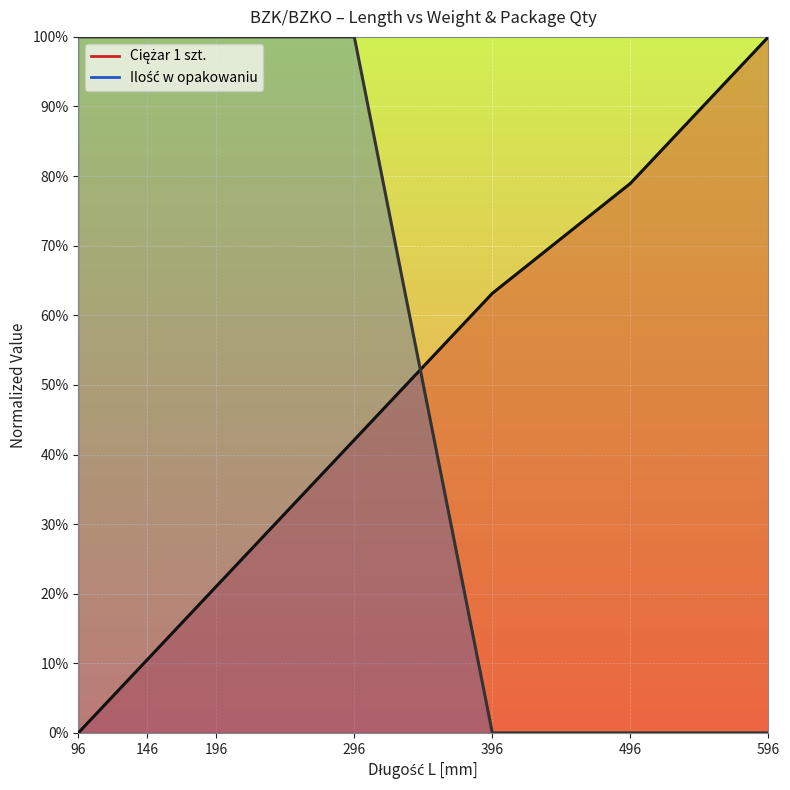

How many intersections are there between Ciężar 1 szt. and Ilość w opakowaniu?

1